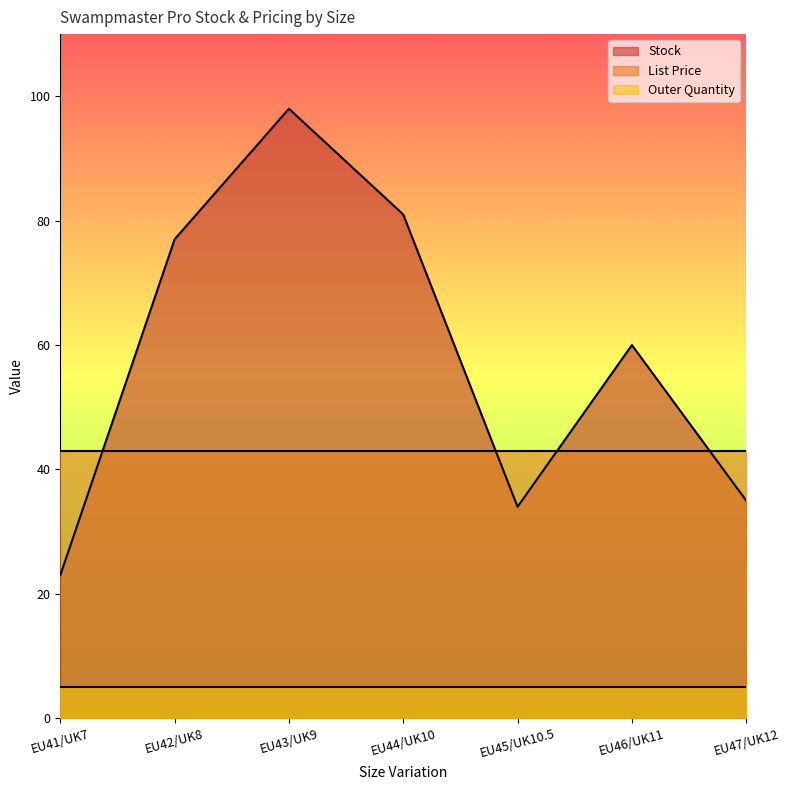

At which category is the sum across all series the highest?

EU43/UK9